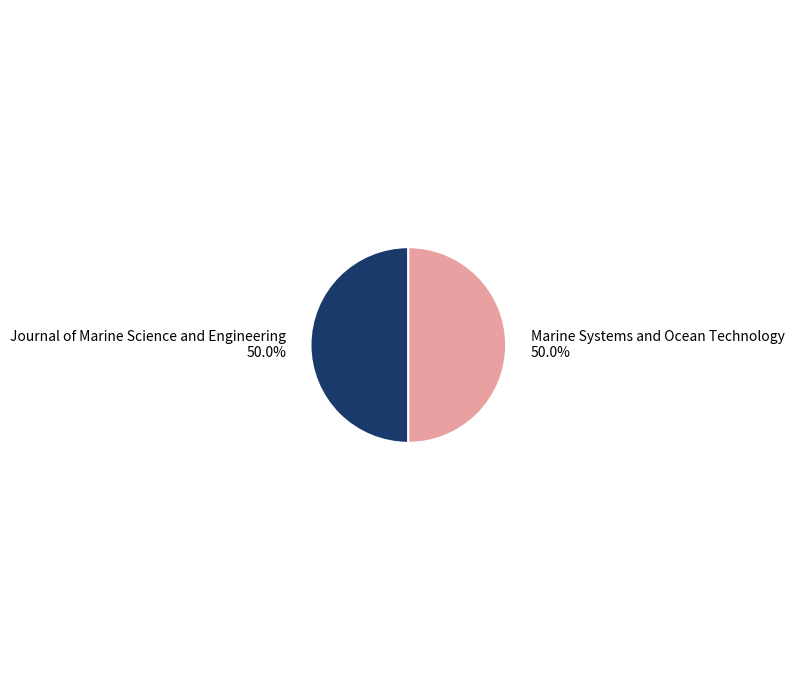

What is the ratio of the value at Marine Systems and Ocean Technology to the value at Journal of Marine Science and Engineering?

1.0